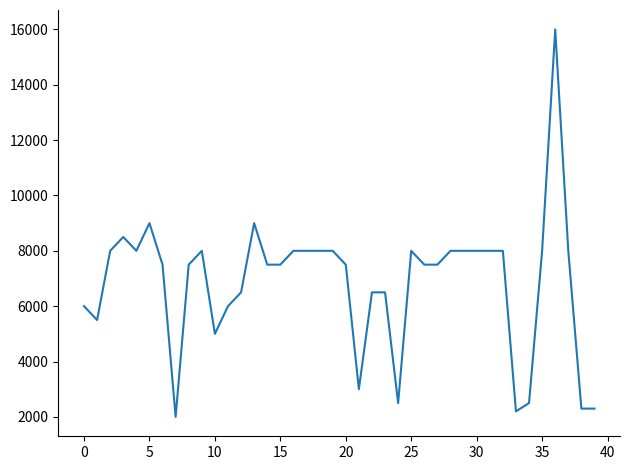

What is the maximum value shown in the chart?

16000